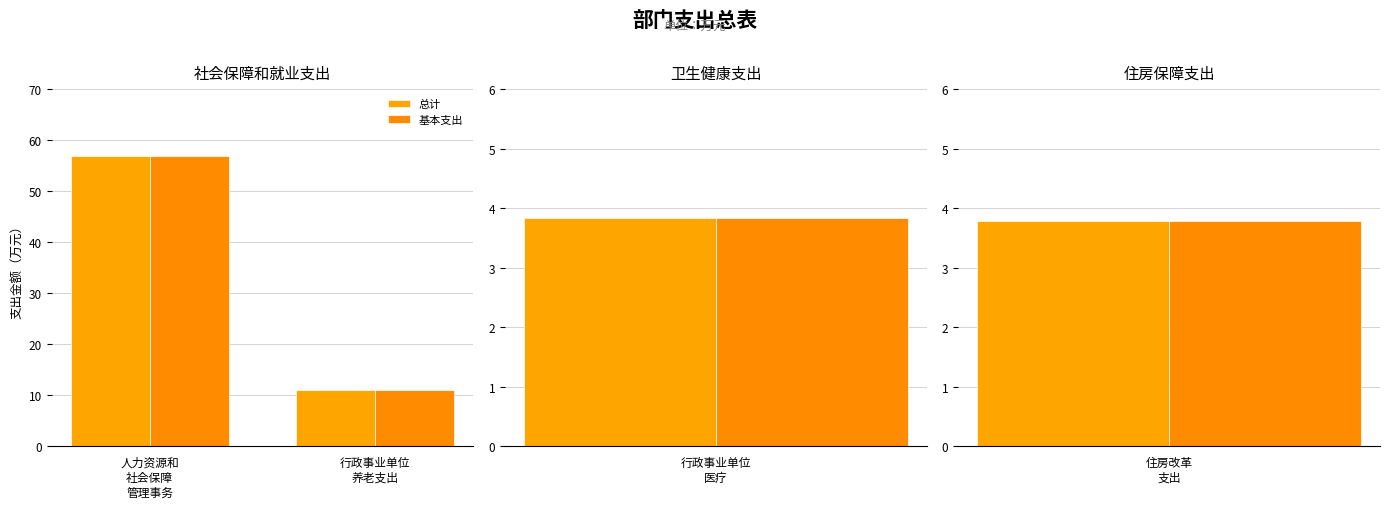

Where does the 基本支出 series first go above 56?

人力资源和
社会保障
管理事务